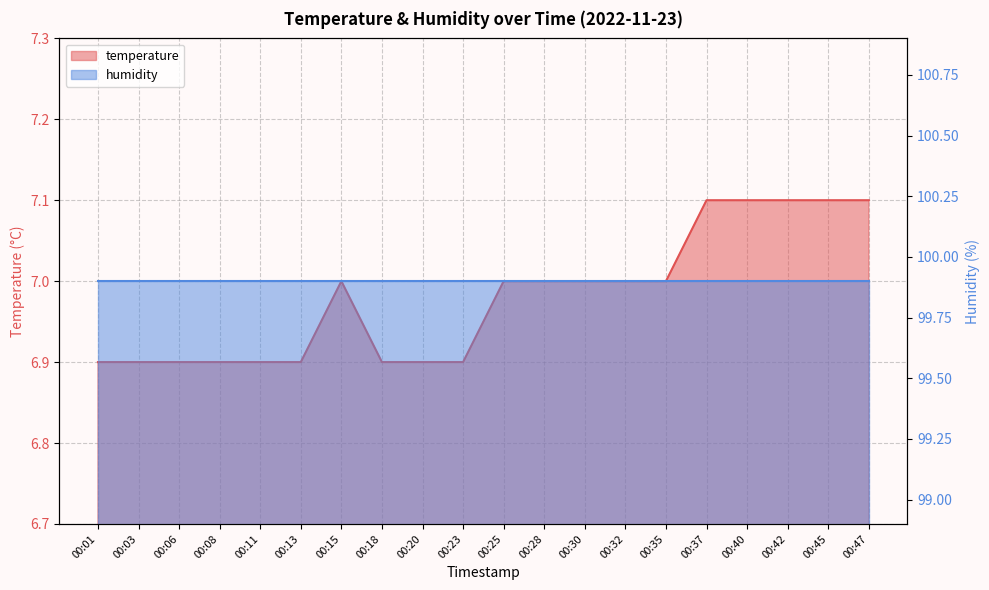

True or false: there are more than 0 points higher than both neighbors.

True